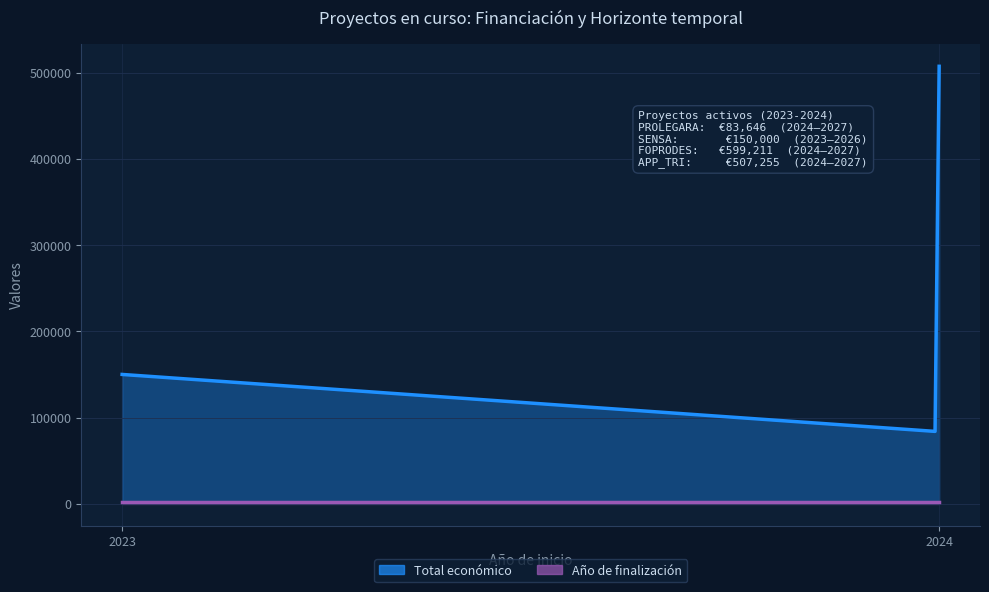

Where is Total económico nearest to the value 341428?

2024 (APP_TRI)